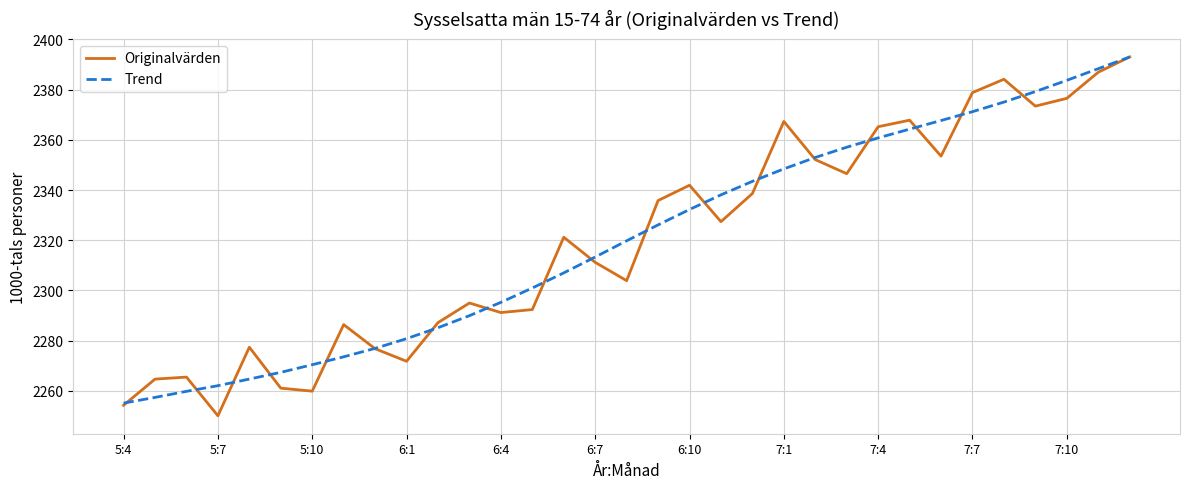

What is the smallest value displayed?

2250.1